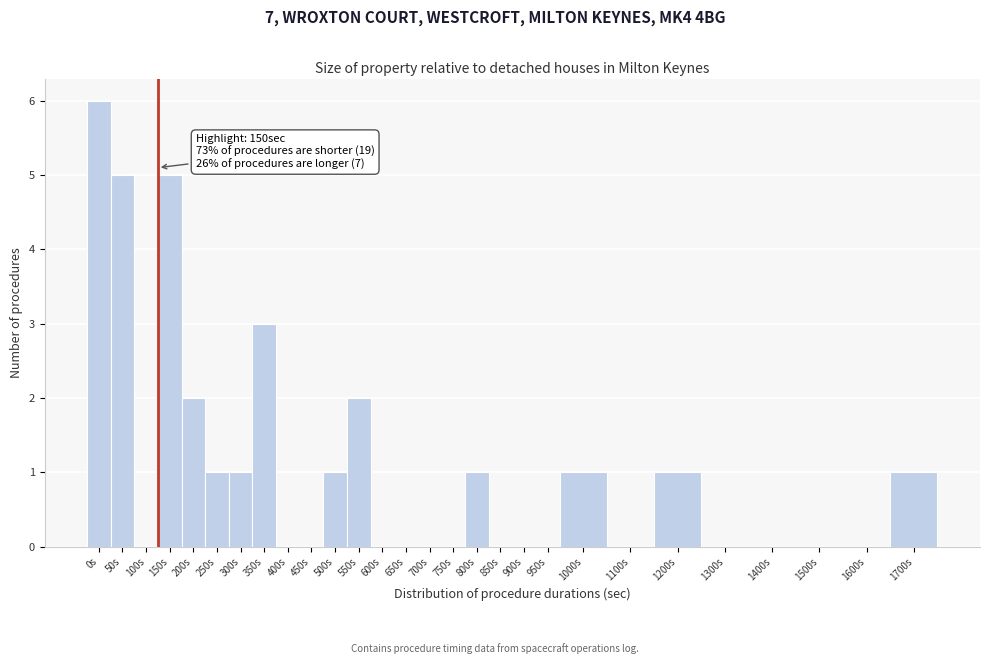

Reading right to left, extract all data points from this chart.

1700s=1	1600s=0	1500s=0	1400s=0	1300s=0	1200s=1	1100s=0	1000s=1	950s=0	900s=0	850s=0	800s=1	750s=0	700s=0	650s=0	600s=0	550s=2	500s=1	450s=0	400s=0	350s=3	300s=1	250s=1	200s=2	150s=5	100s=0	50s=5	0s=6